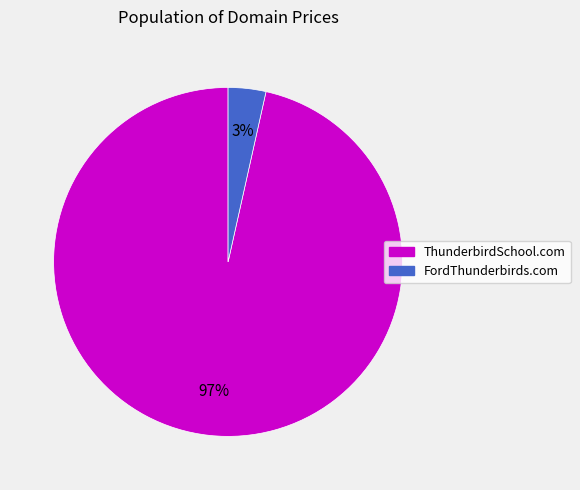

Rank the categories by value from highest to lowest.

ThunderbirdSchool.com, FordThunderbirds.com